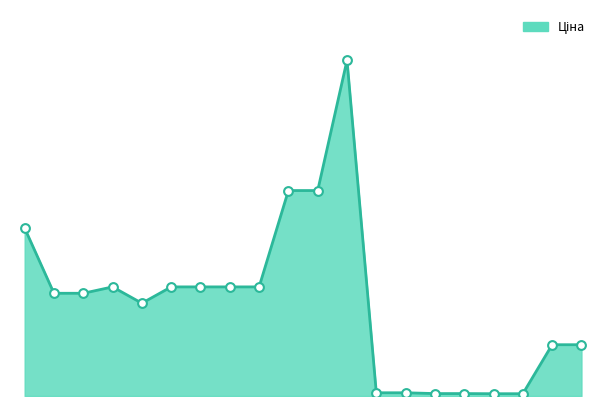

Does the chart have visible grid lines?

No